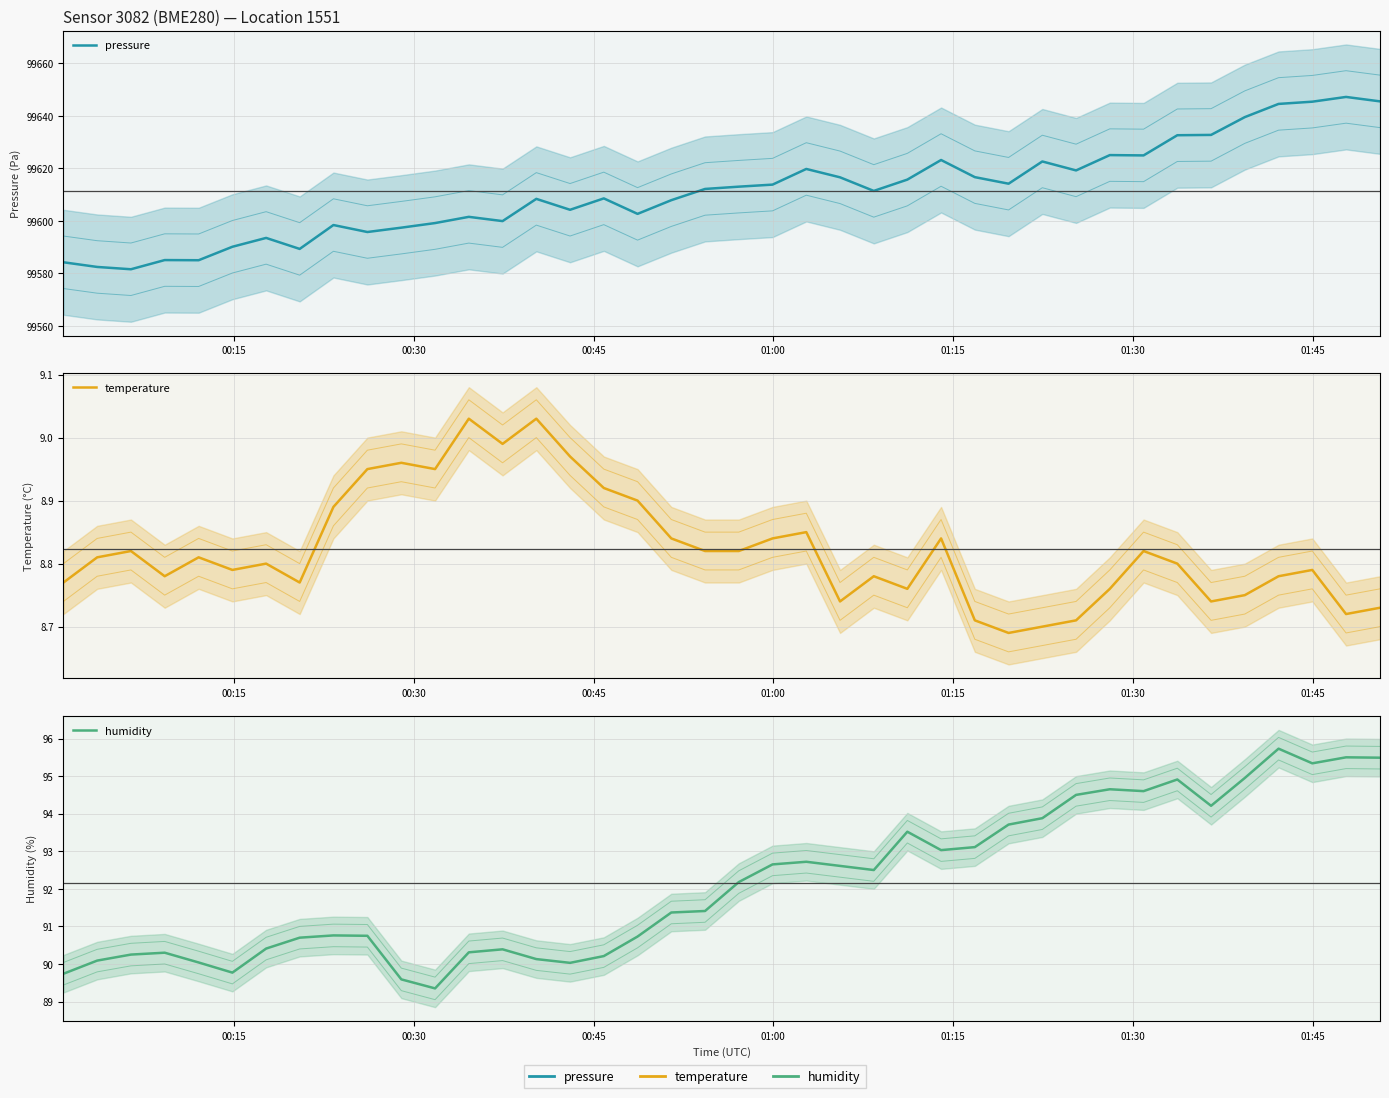

What is the average value of the pressure series?

99611.3